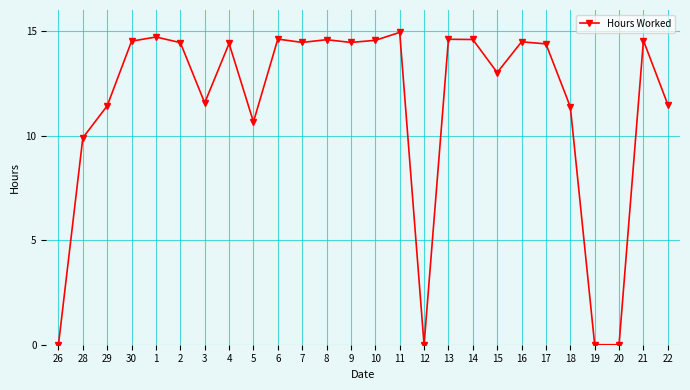

What is the label of the 8th point from the right?

15